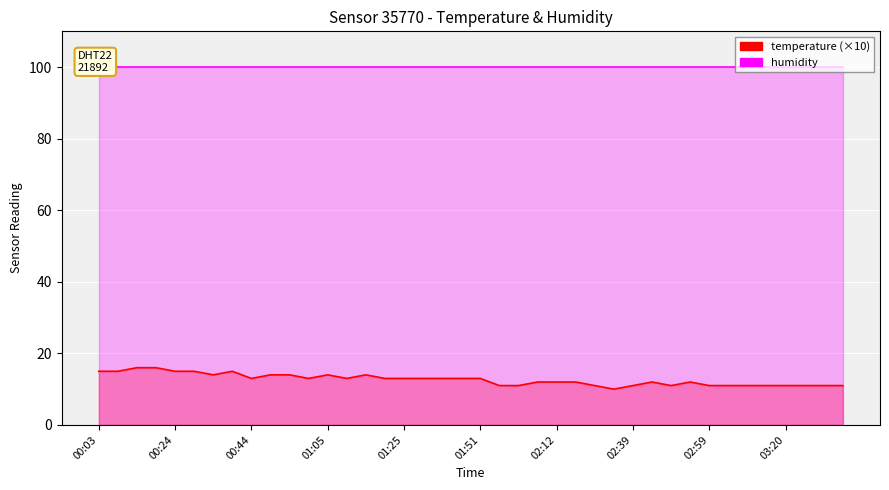

Count the values in the range 11 to 14.

32